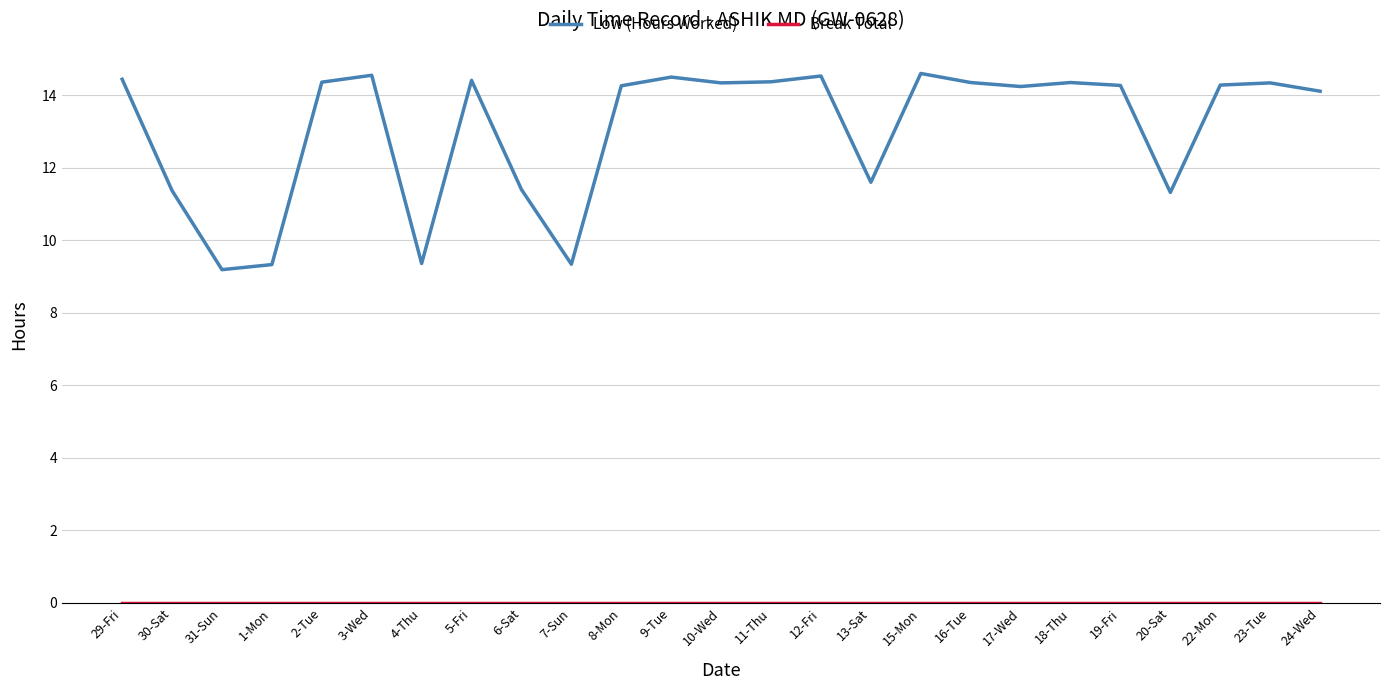

Between 13-Sat and 18-Thu, which series saw the biggest shift?

Low (Hours Worked)